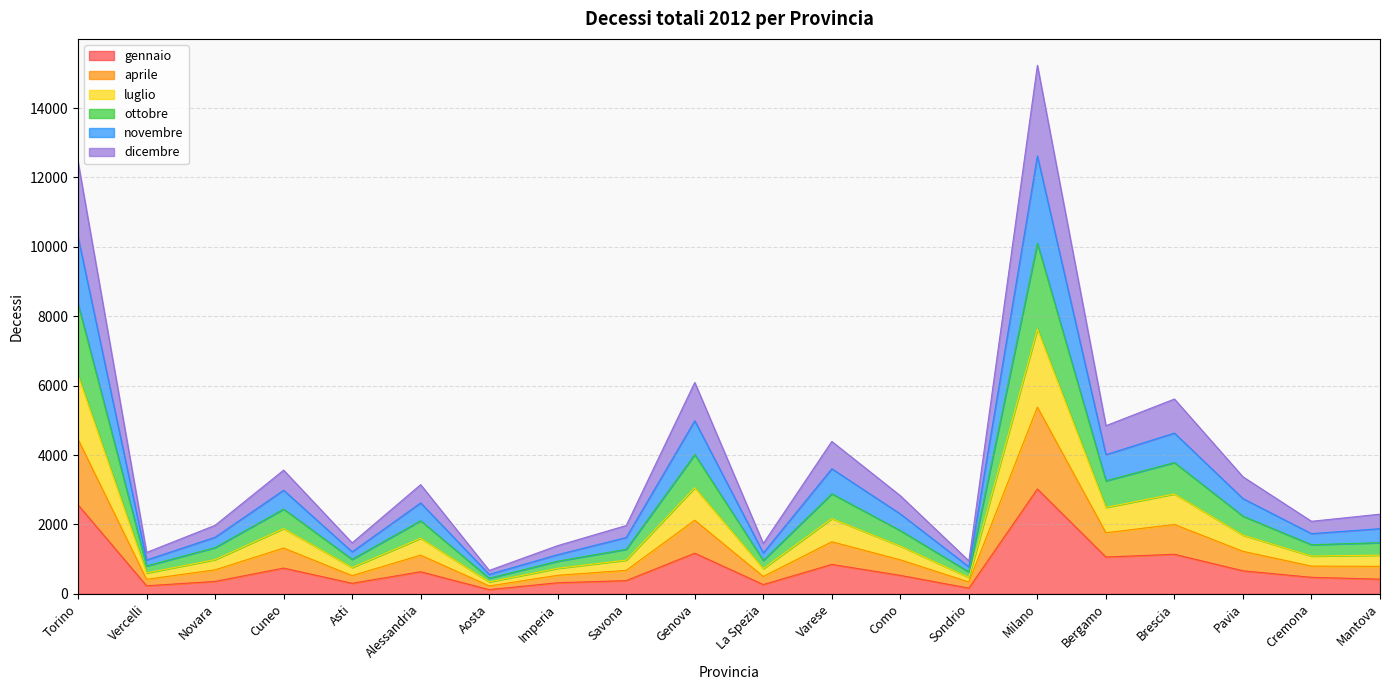

What are all the series names shown in the legend?

gennaio, aprile, luglio, ottobre, novembre, dicembre